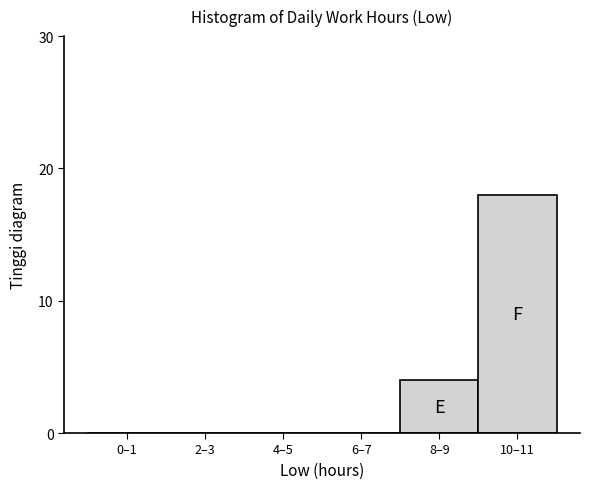

Reading left to right, what are all the values shown in this chart?

0–1=0	2–3=0	4–5=0	6–7=0	8–9=4	10–11=18